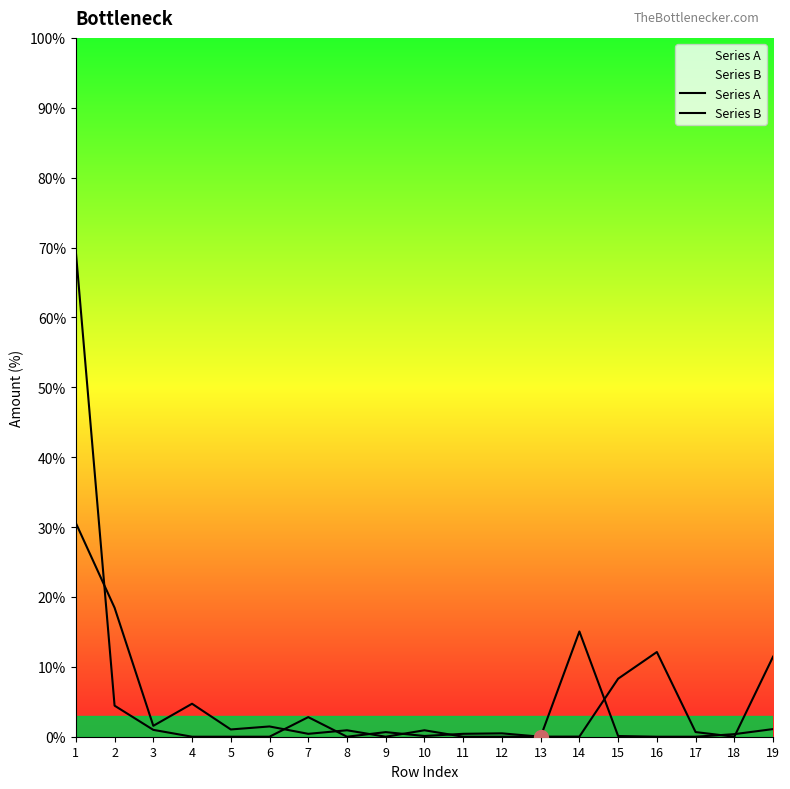

What is the total value across all series at 11?

0.4